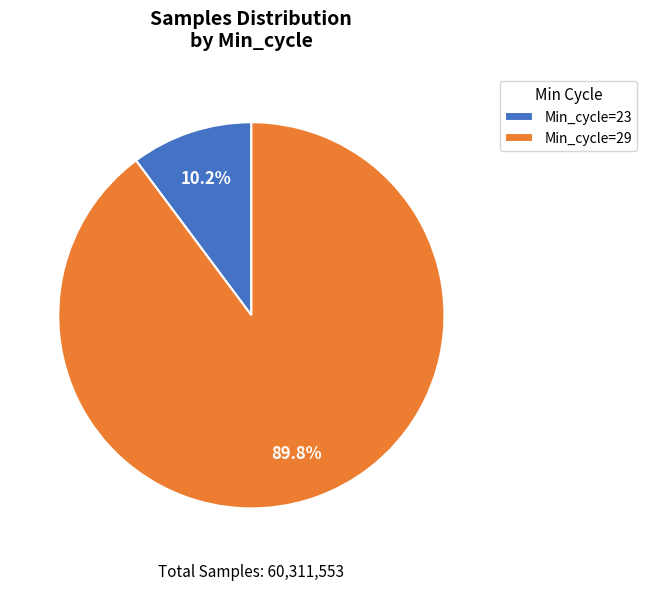

Is there a majority slice in this chart?

Yes